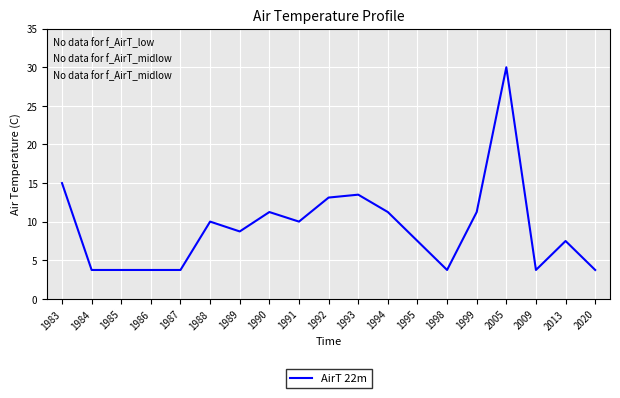

Which has a higher value, 2005 or 1993?

2005